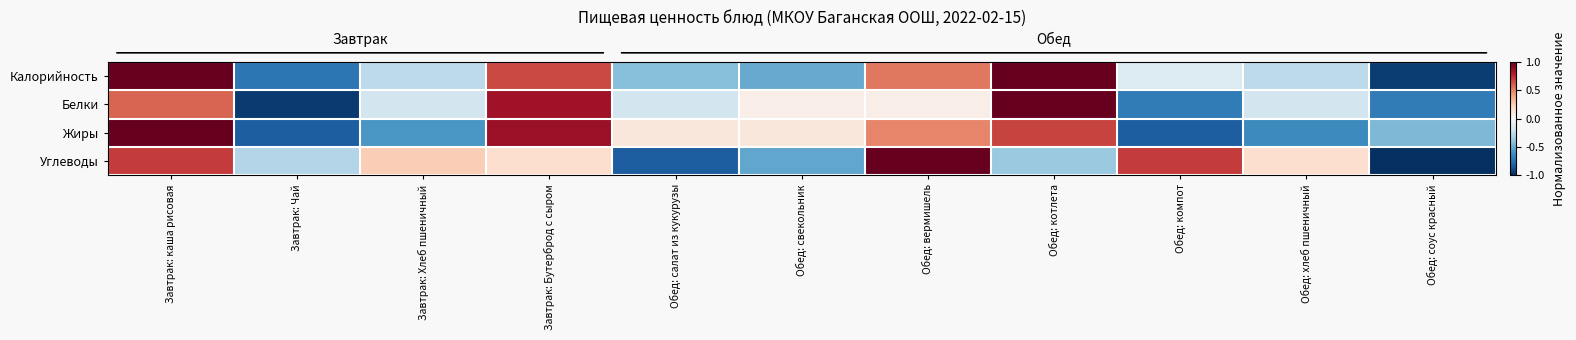

Which has a higher value, Завтрак: Чай or Обед: компот?

Обед: компот